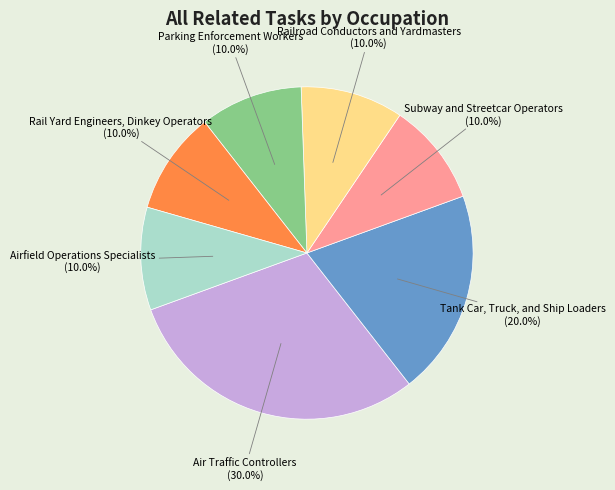

Is there any slice that represents more than half of the pie?

No